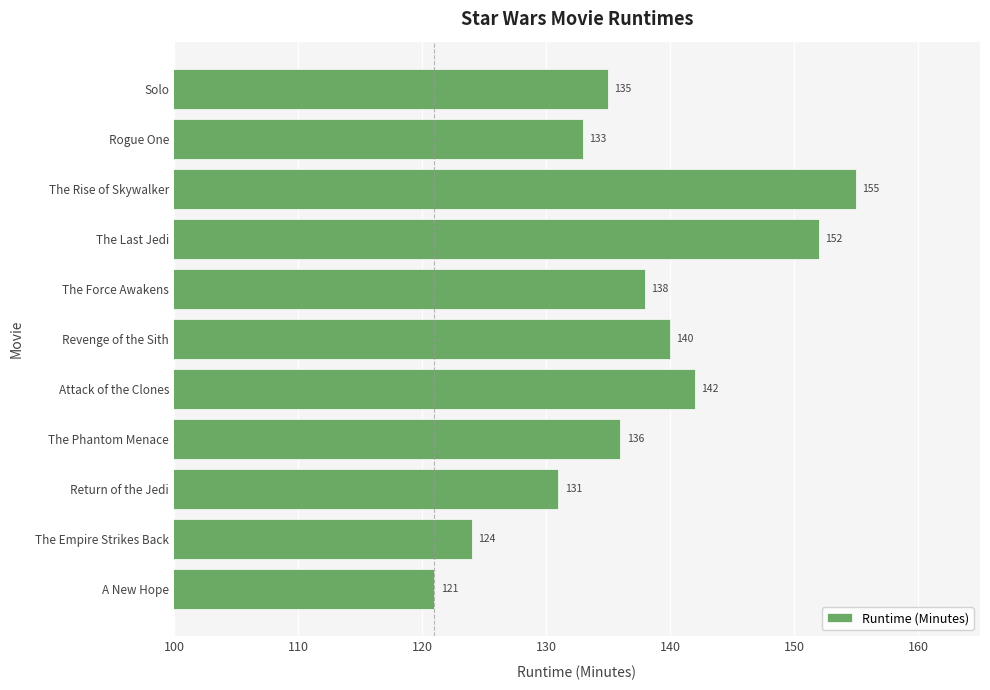

What is the difference between the maximum and minimum values?

34